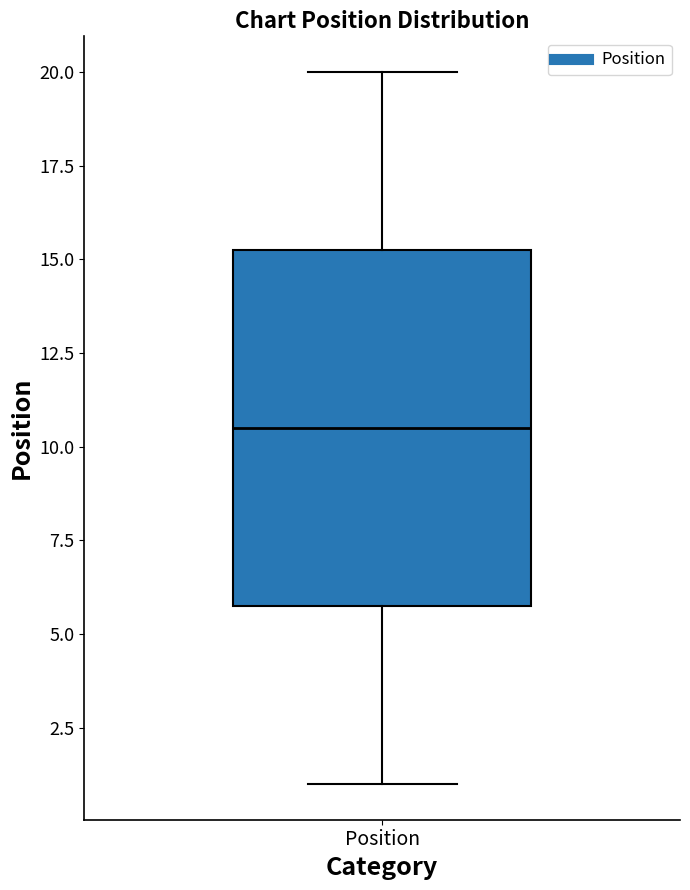

Read this box plot against the y-axis: the position of the median line, the range covered by the box, and the ends of both whiskers. The values are not printed on the chart, so give them approximately, as read against the axis.

median 10.5, box 6.0 to 15.5, whiskers 1.0 to 20.0